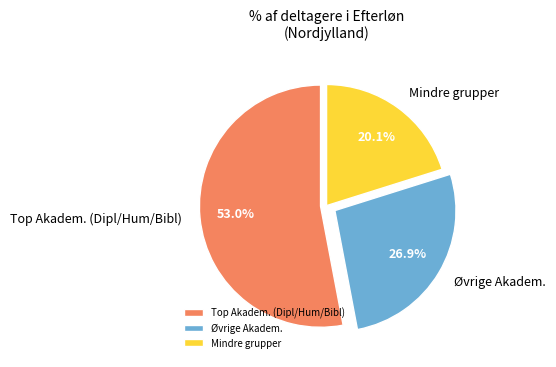

What is the ratio of the value at Øvrige Akadem. to the value at Mindre grupper?

1.3